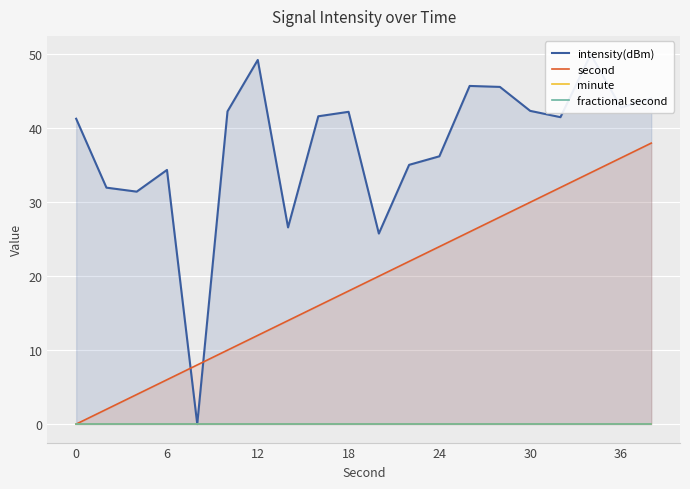

At how many categories does at least one series exceed 24?

19